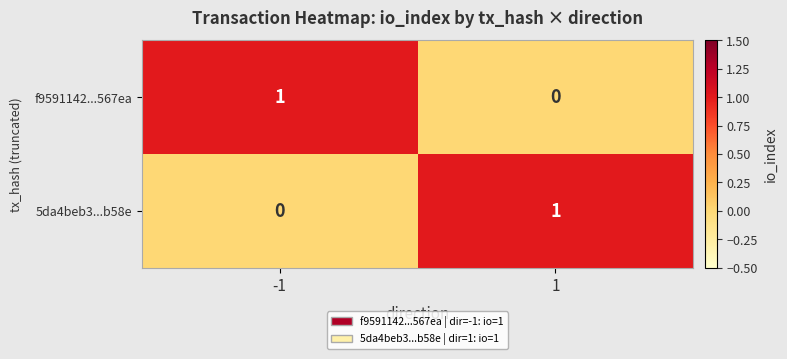

Count the number of data series in this chart.

2